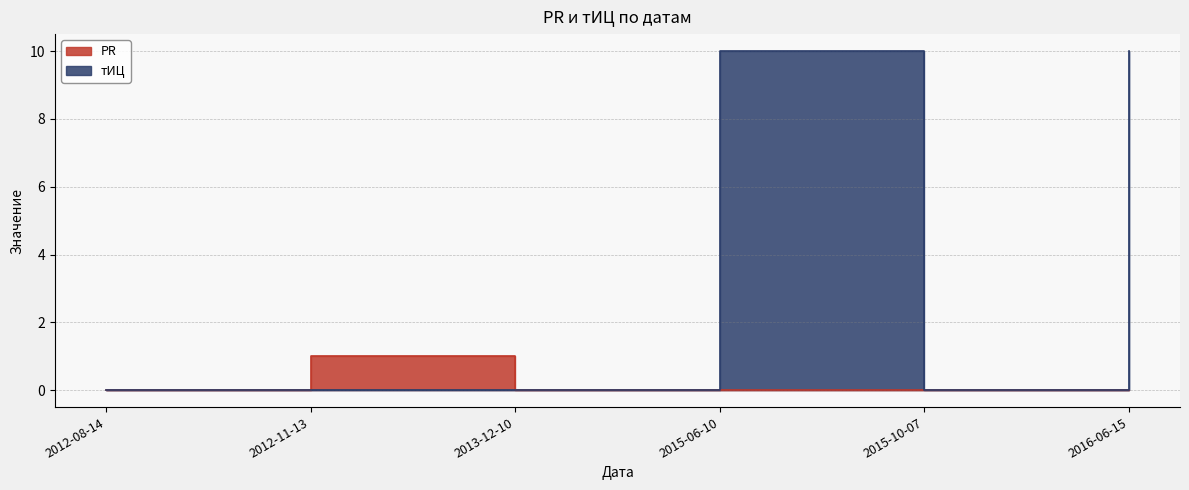

At 2013-12-10, list the series in order from smallest to largest.

PR, тИЦ